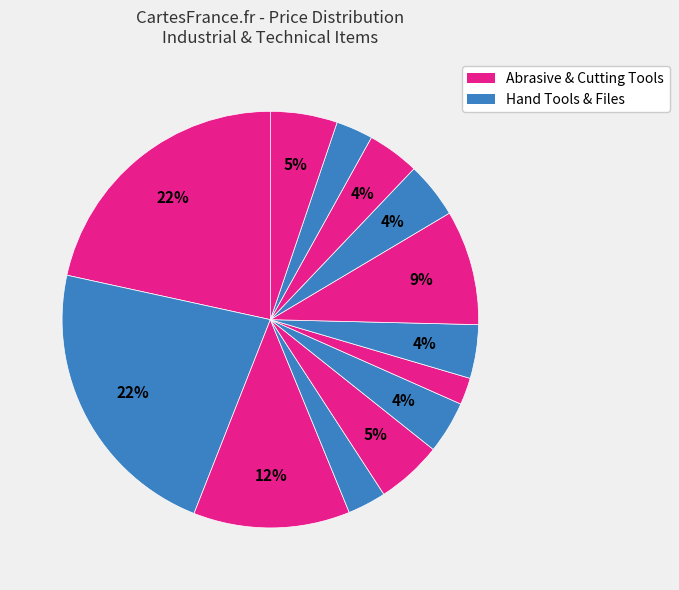

How many slices are in this pie chart?

13